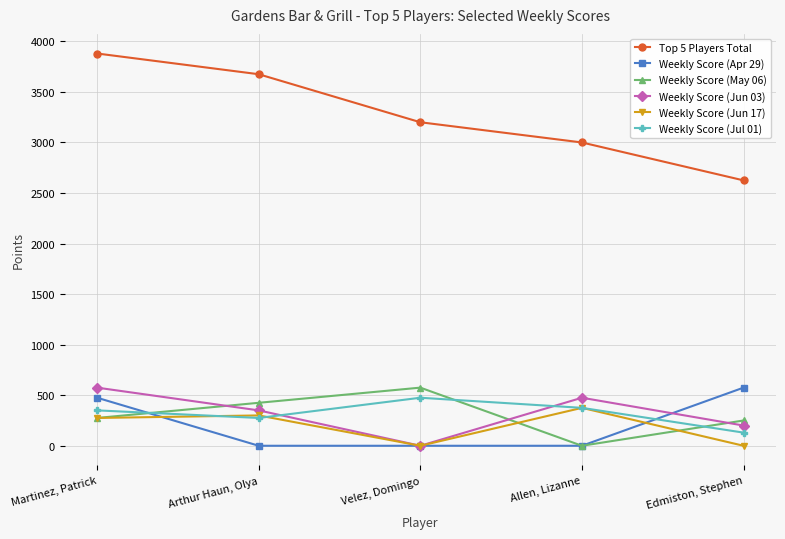

Which series has the widest spread of values?

Top 5 Players Total